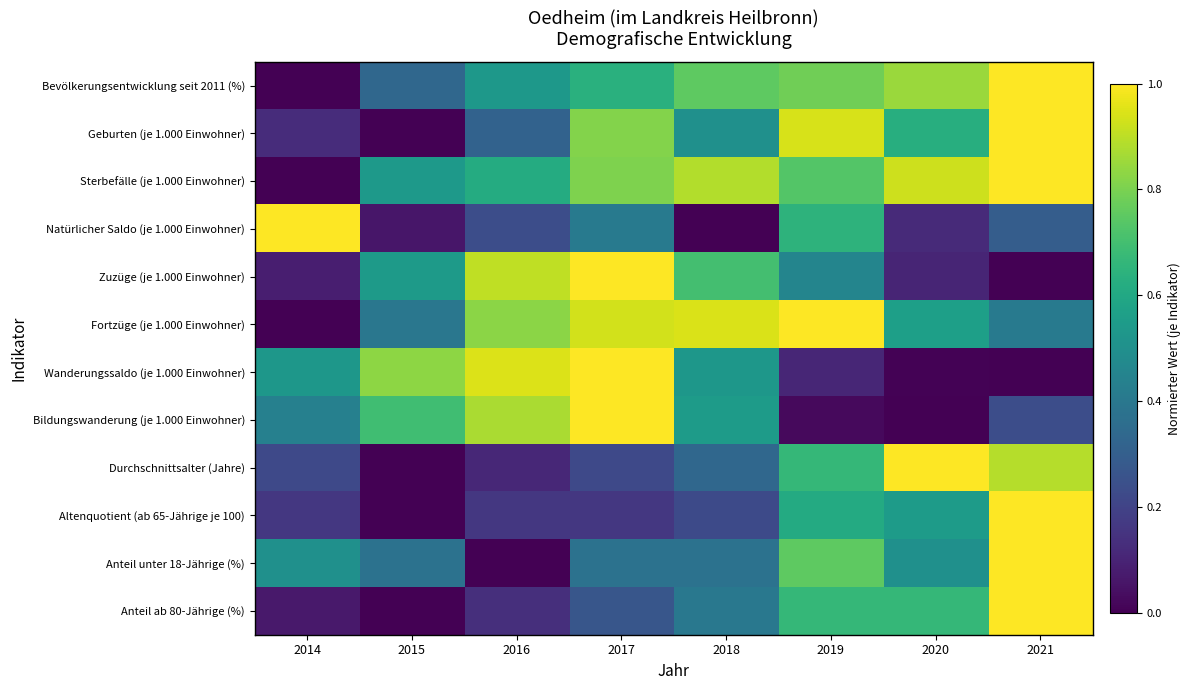

Reading left to right, list all the values displayed in this chart.

Bevölkerungsentwicklung seit 2011 (%): 2014=0.0	2015=0.3	2016=0.5	2017=0.6	2018=0.8	2019=0.8	2020=0.8	2021=1.0
Geburten (je 1.000 Einwohner): 2014=0.1	2015=0.0	2016=0.3	2017=0.8	2018=0.5	2019=0.9	2020=0.6	2021=1.0
Sterbefälle (je 1.000 Einwohner): 2014=0.0	2015=0.5	2016=0.6	2017=0.8	2018=0.9	2019=0.7	2020=0.9	2021=1.0
Natürlicher Saldo (je 1.000 Einwohner): 2014=1.0	2015=0.1	2016=0.2	2017=0.4	2018=0.0	2019=0.6	2020=0.1	2021=0.3
Zuzüge (je 1.000 Einwohner): 2014=0.1	2015=0.5	2016=0.9	2017=1.0	2018=0.7	2019=0.5	2020=0.1	2021=0.0
Fortzüge (je 1.000 Einwohner): 2014=0.0	2015=0.4	2016=0.8	2017=0.9	2018=0.9	2019=1.0	2020=0.6	2021=0.4
Wanderungssaldo (je 1.000 Einwohner): 2014=0.5	2015=0.8	2016=0.9	2017=1.0	2018=0.5	2019=0.1	2020=0.0	2021=0.0
Bildungswanderung (je 1.000 Einwohner): 2014=0.4	2015=0.7	2016=0.9	2017=1.0	2018=0.5	2019=0.0	2020=0.0	2021=0.2
Durchschnittsalter (Jahre): 2014=0.2	2015=0.0	2016=0.1	2017=0.2	2018=0.3	2019=0.7	2020=1.0	2021=0.9
Altenquotient (ab 65-Jährige je 100): 2014=0.2	2015=0.0	2016=0.2	2017=0.2	2018=0.2	2019=0.6	2020=0.5	2021=1.0
Anteil unter 18-Jährige (%): 2014=0.5	2015=0.4	2016=0.0	2017=0.4	2018=0.4	2019=0.8	2020=0.5	2021=1.0
Anteil ab 80-Jährige (%): 2014=0.1	2015=0.0	2016=0.1	2017=0.3	2018=0.4	2019=0.7	2020=0.7	2021=1.0